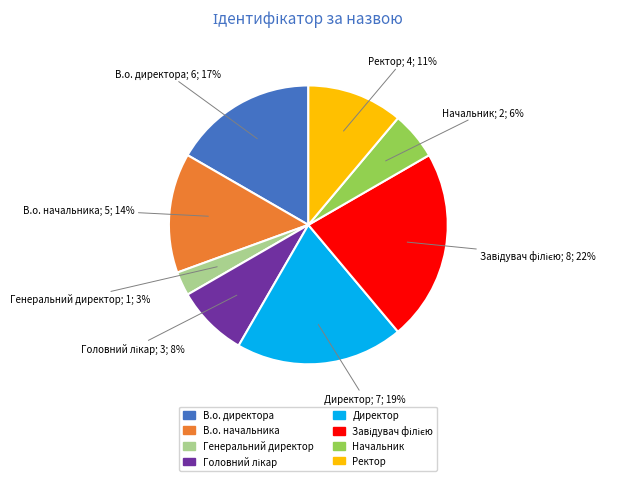

To the nearest percent, what is the average slice percentage?

12%